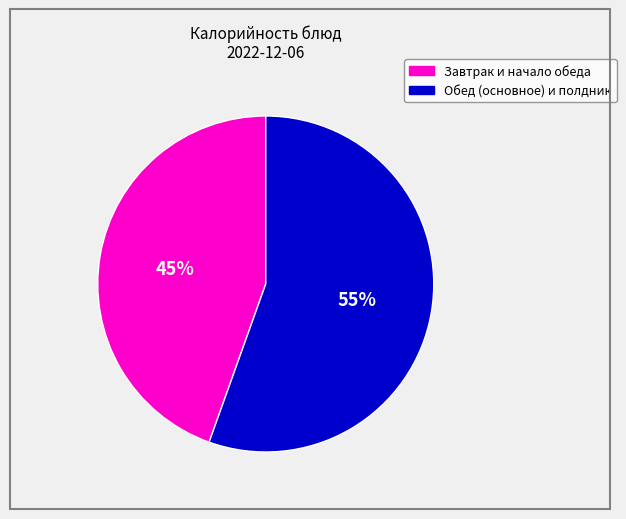

Is there any slice that represents more than half of the pie?

Yes